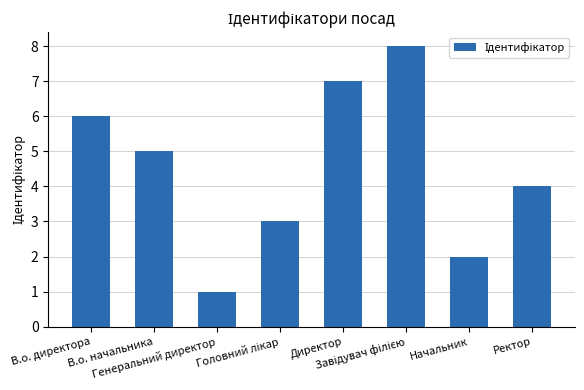

What is the difference between the maximum and minimum values?

7